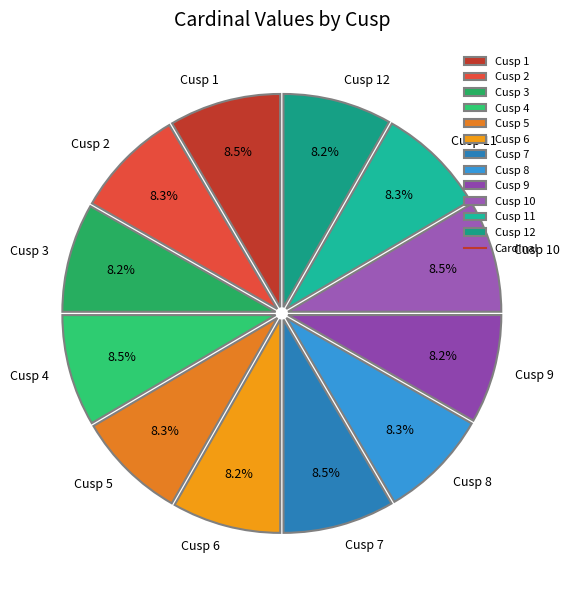

Is there a majority slice in this chart?

No